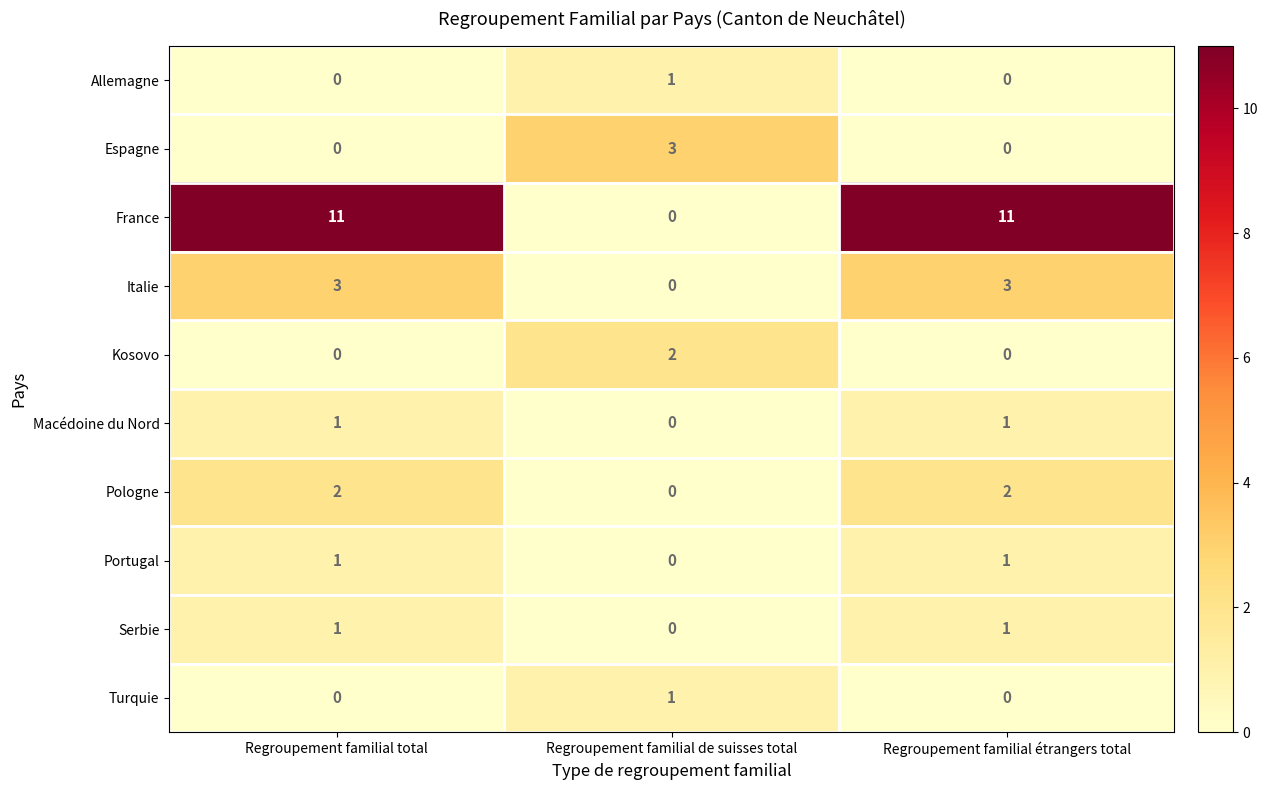

The value of Serbie at Regroupement familial étrangers total is 1. True or false?

True